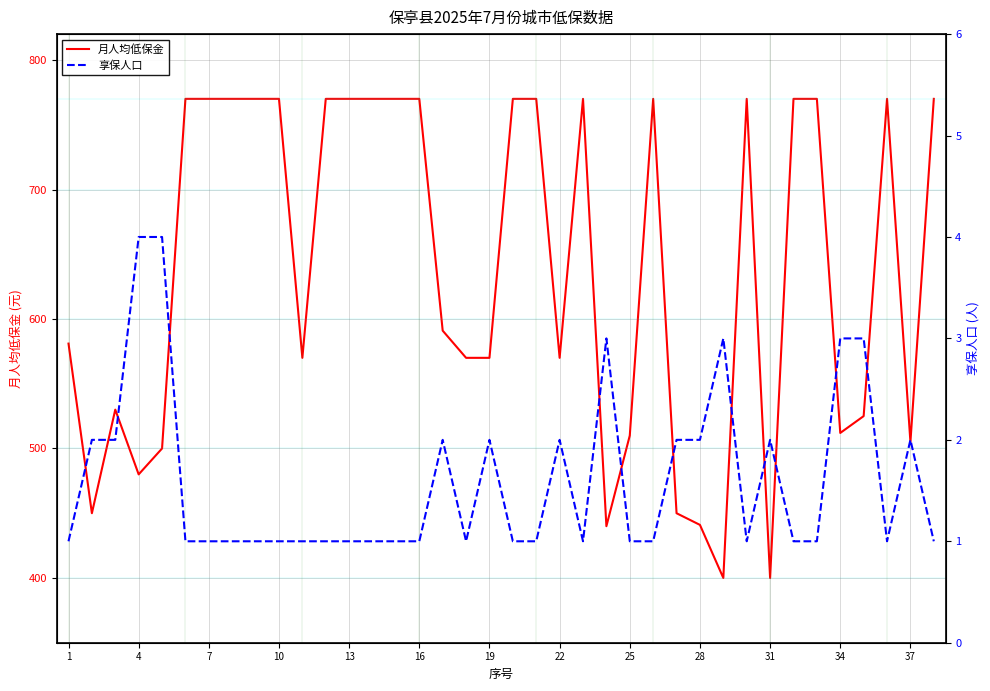

Is this an area chart (filled region under the line)?

No